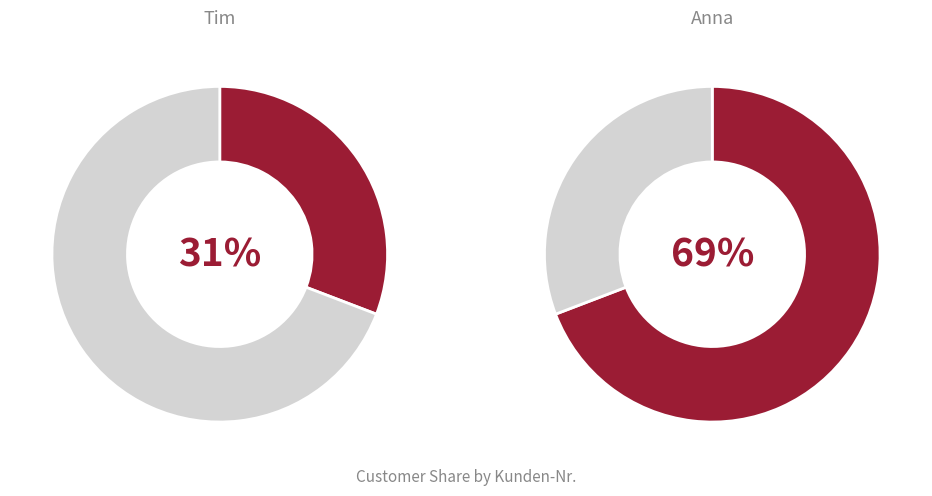

The Tim slice represents 31% of the pie. True or false?

True